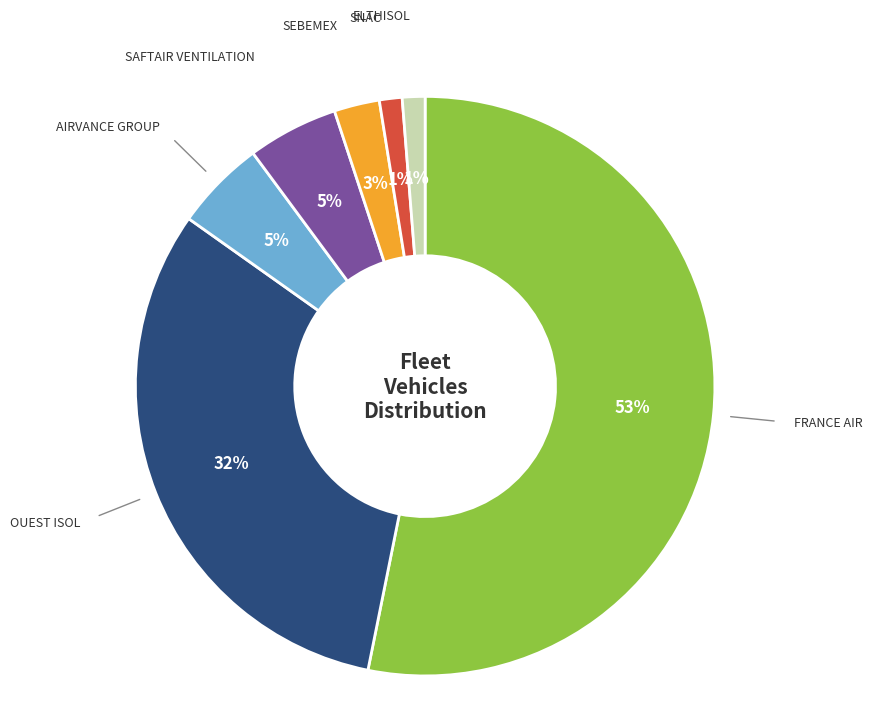

To the nearest percent, what is the average slice percentage?

14%